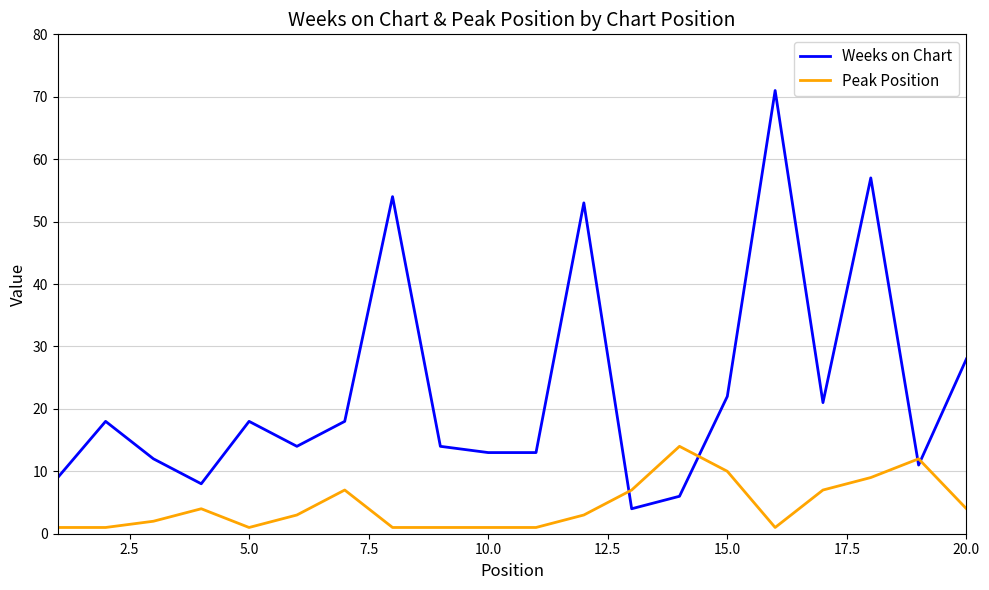

What is the difference between the maximum and minimum values in the Peak Position series?

13